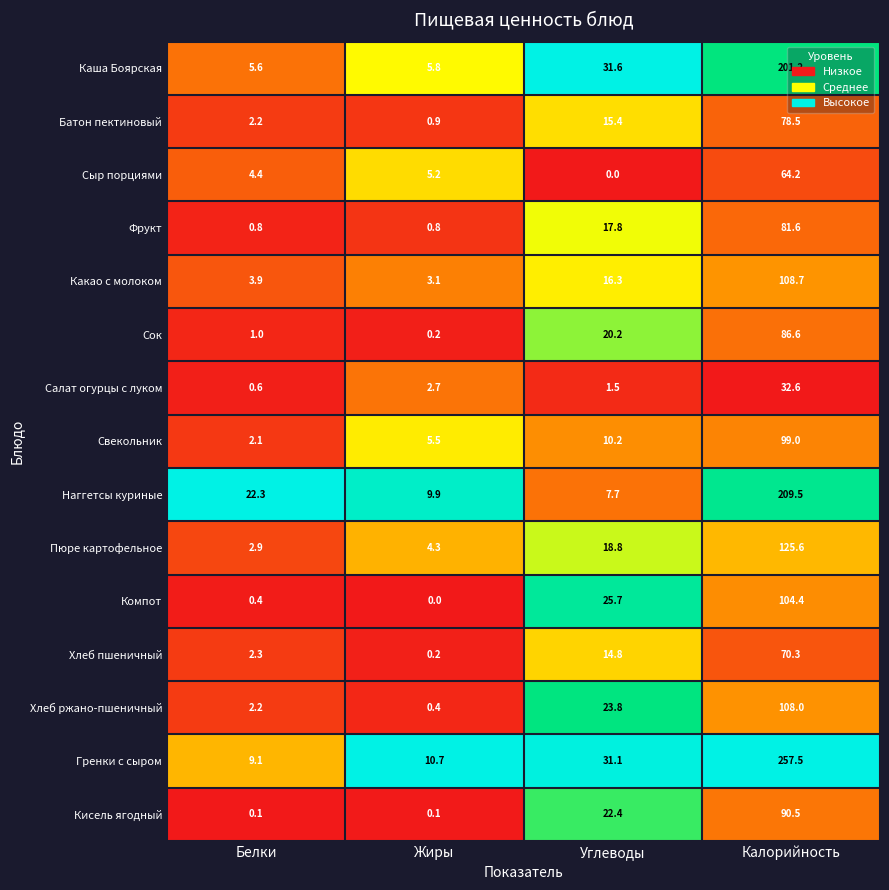

Which series changed the most between Жиры and Углеводы?

Каша Боярская